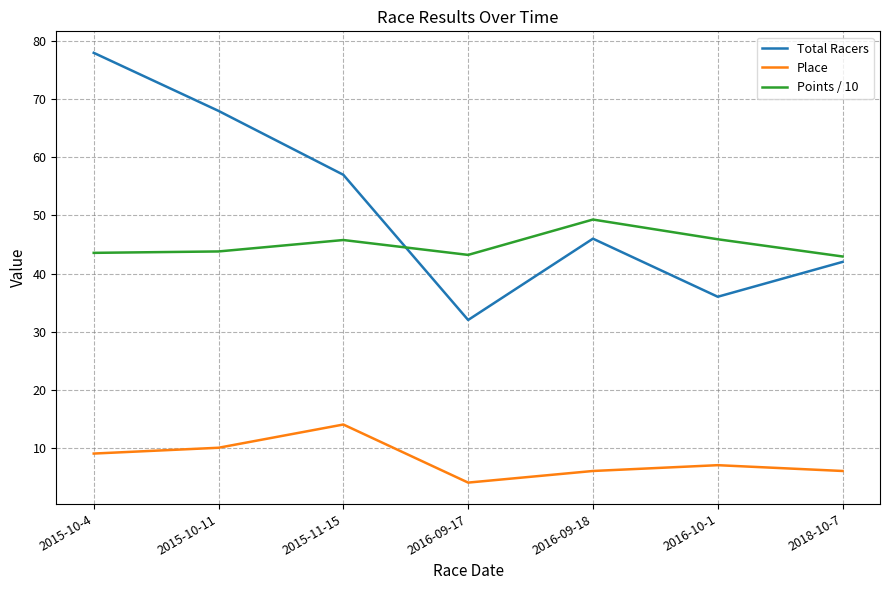

True or false: Total Racers and Place intersect in this chart.

False